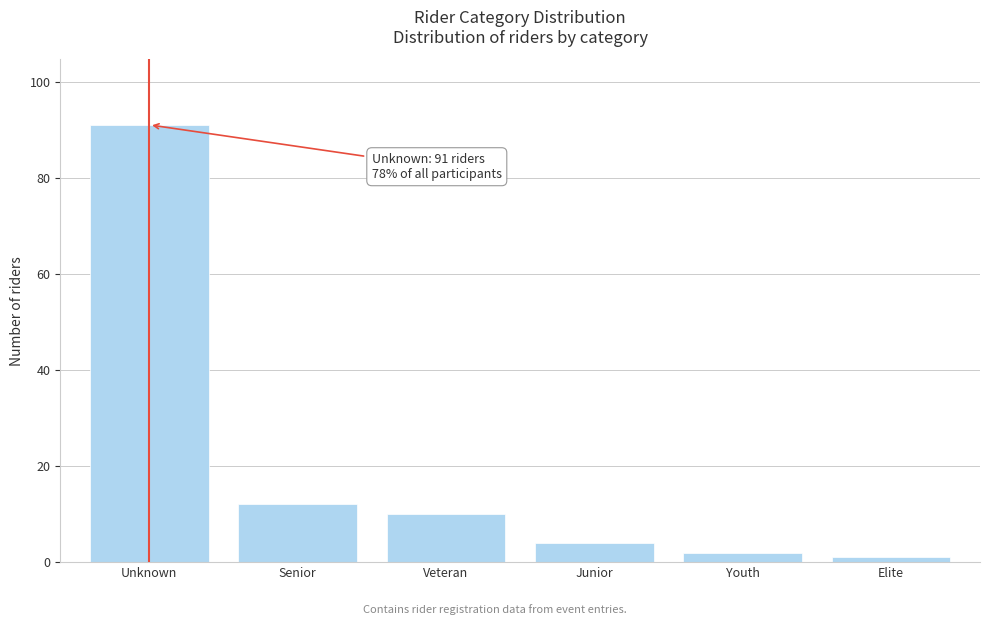

Reading left to right, extract all data points from this chart.

Unknown=91	Senior=12	Veteran=10	Junior=4	Youth=2	Elite=1